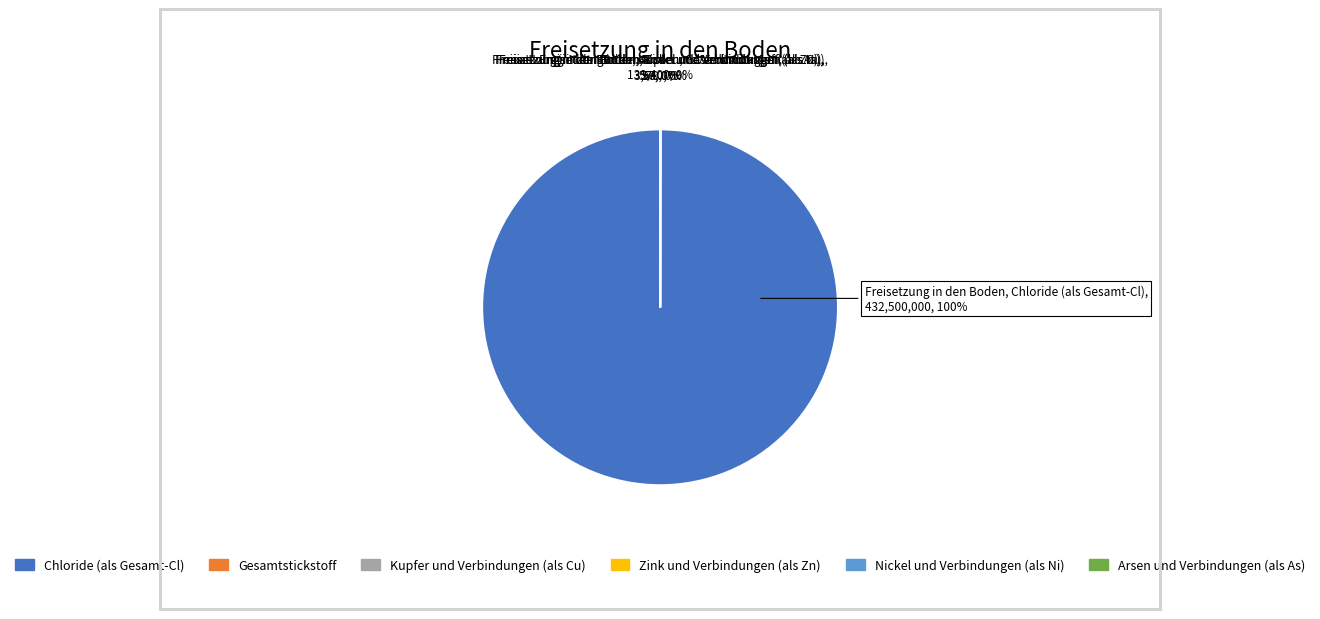

True or false: Zink und Verbindungen (als Zn) accounts for 11% of the total.

False